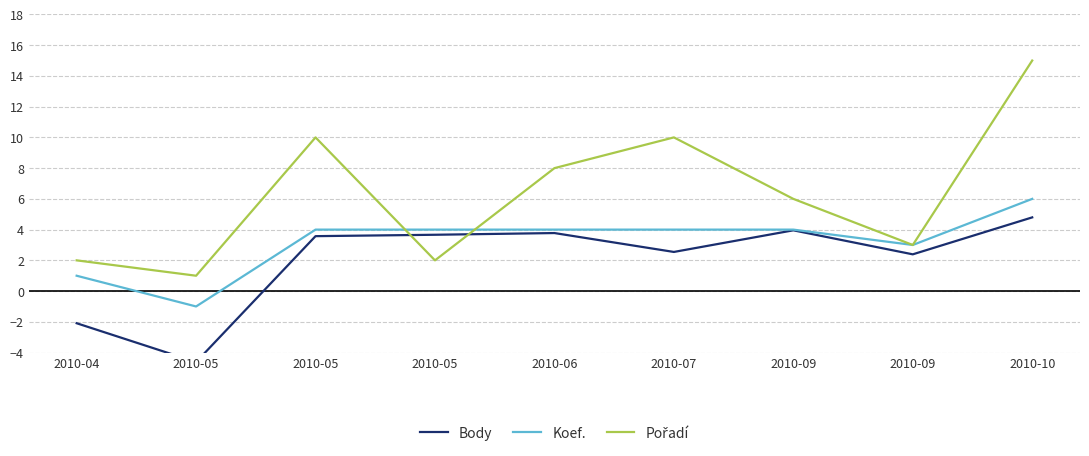

What is the difference between the maximum and minimum values in the Body series?

9.4